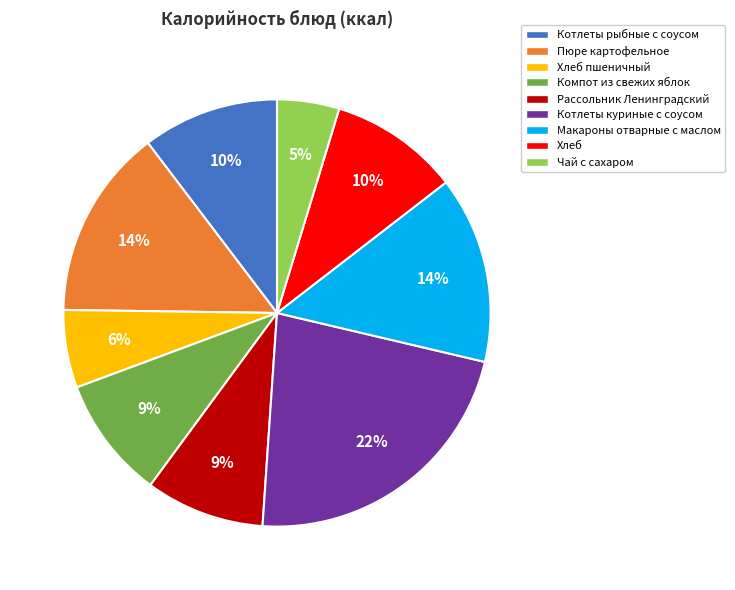

Is there any slice that represents more than half of the pie?

No